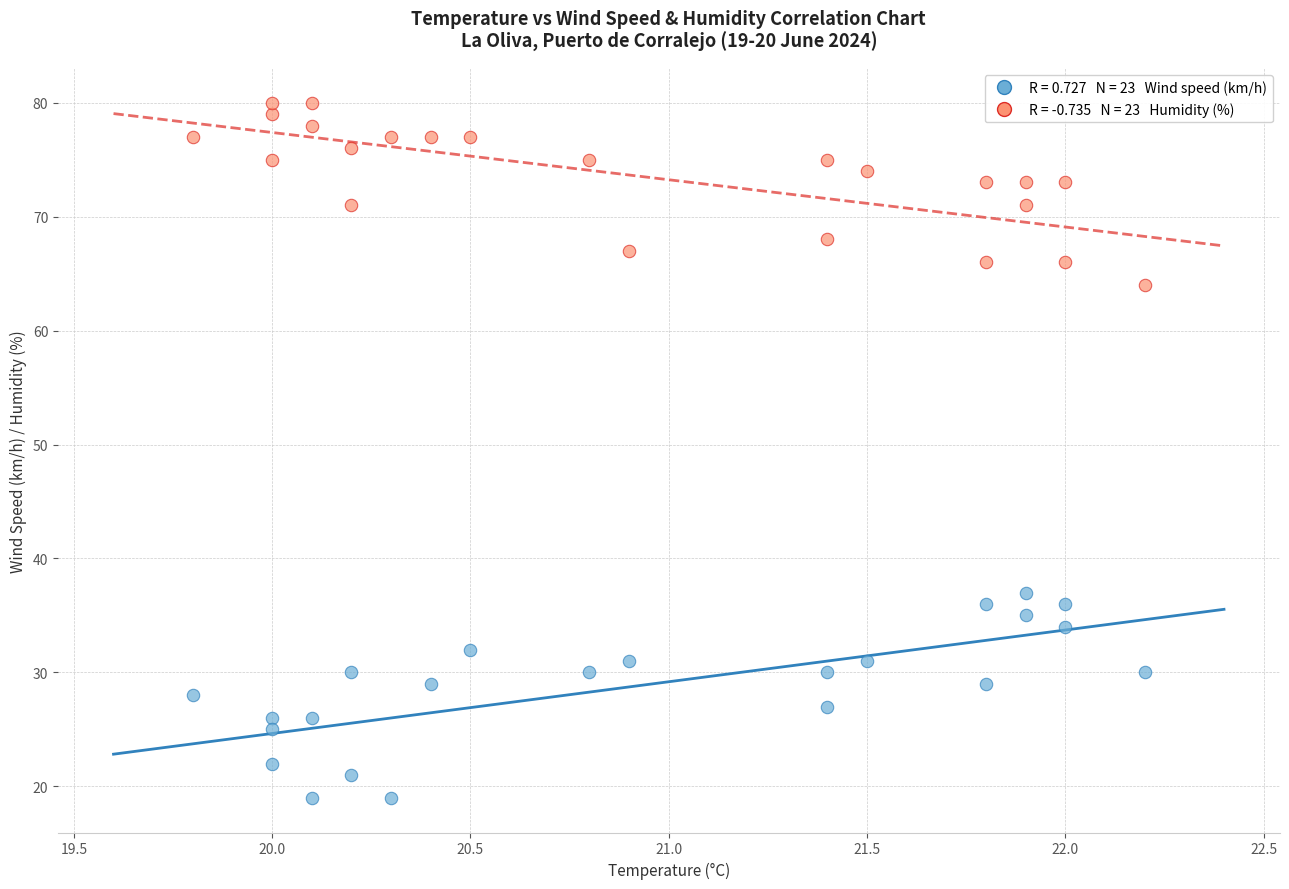

Across all series, what Y value is closest to 49?

37